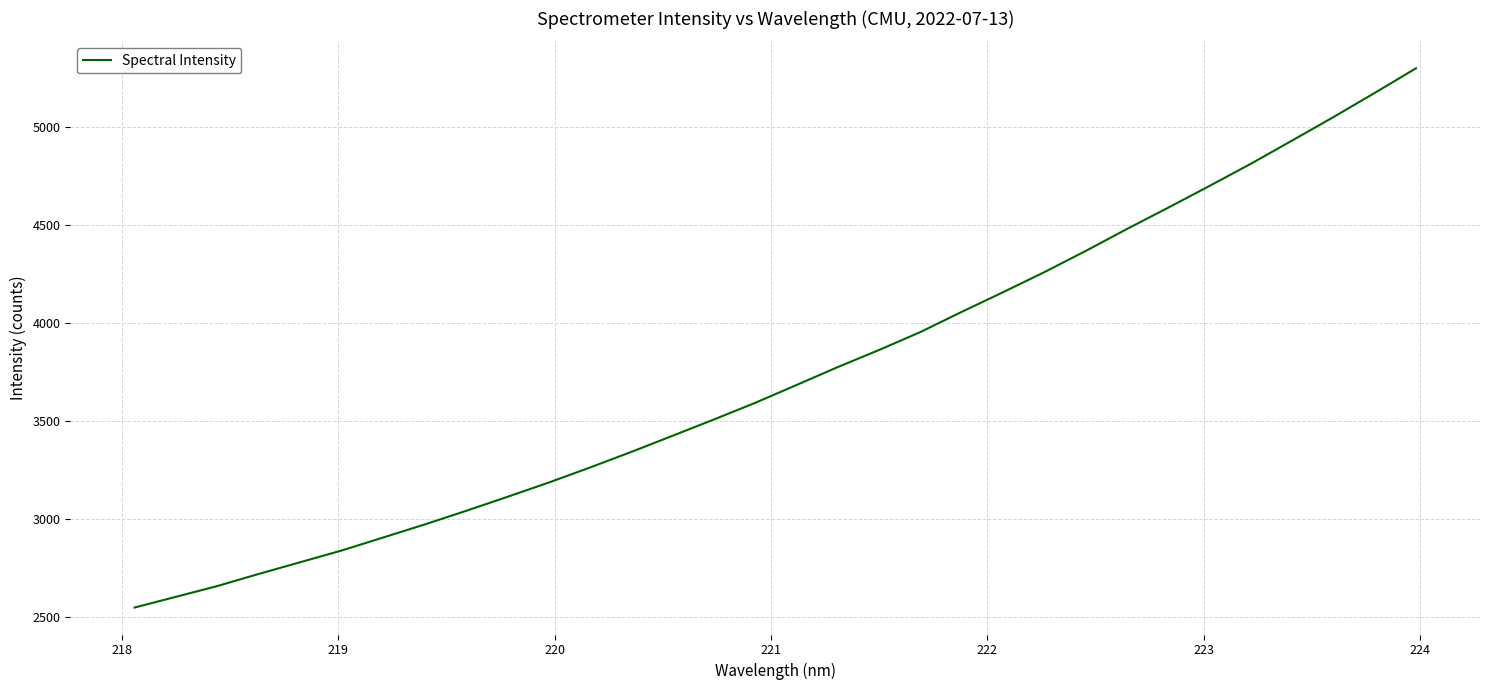

What is the minimum value shown in the chart?

2546.0